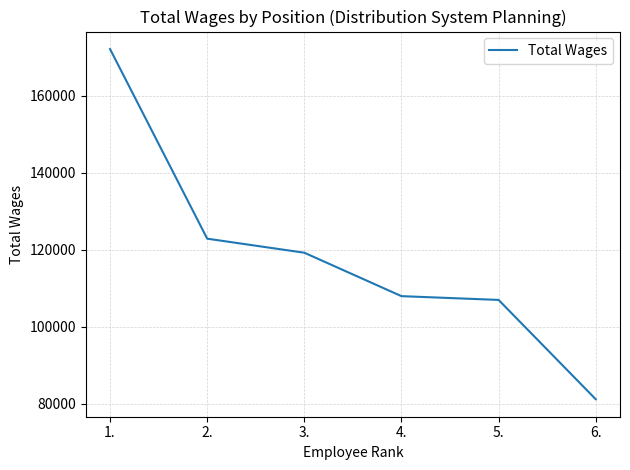

Which category has the lowest value across all series?

6.